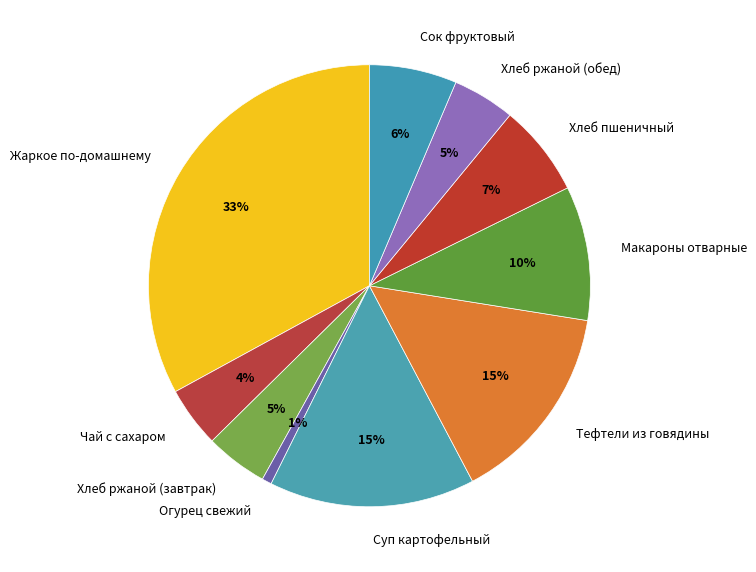

Do Сок фруктовый and Огурец свежий together represent more than half of the pie?

No